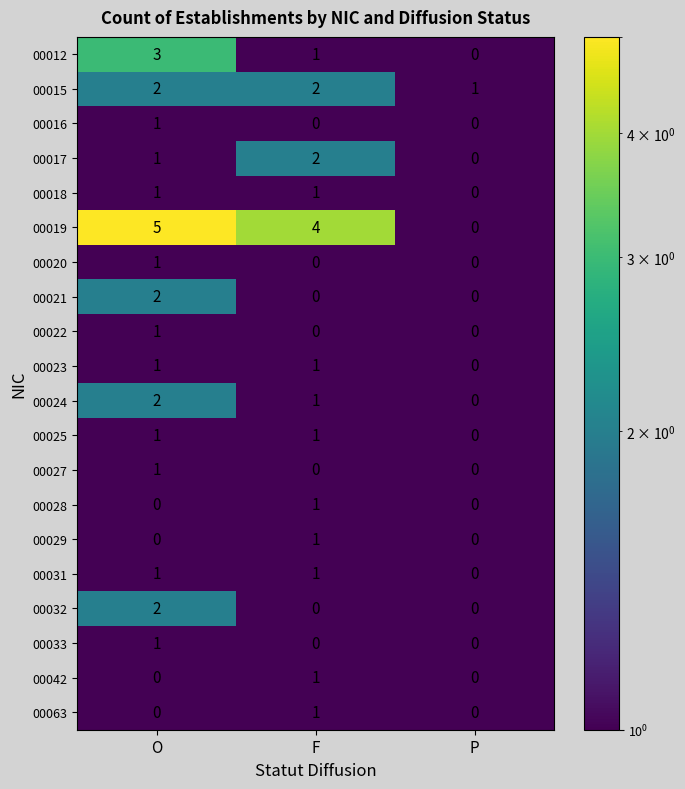

The 00042 series shows 0.0 at O. True or false?

False